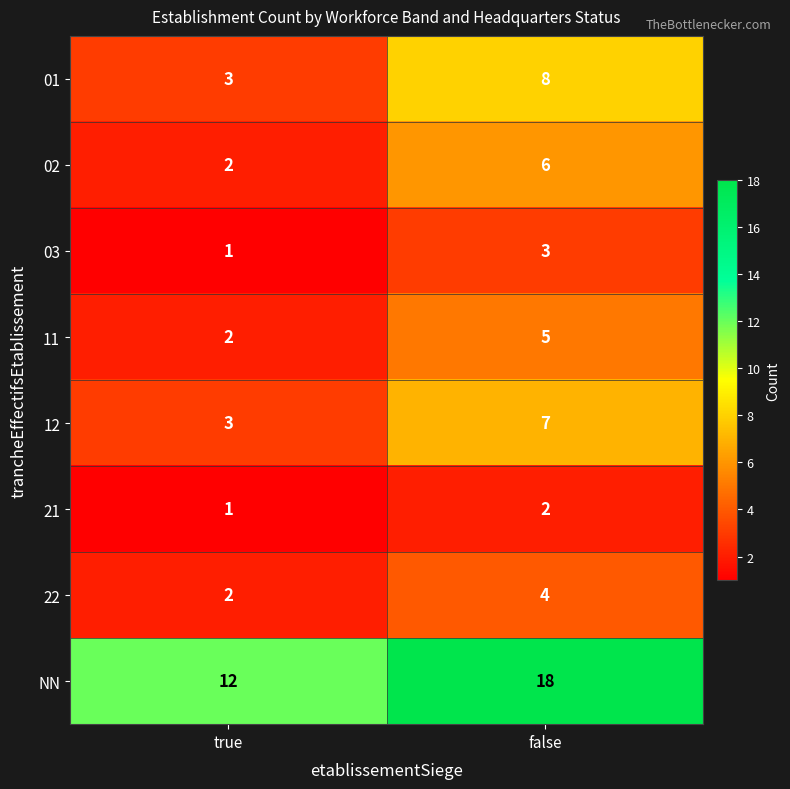

Reading left to right, transcribe all the data shown in this chart.

01: true=3	false=8
02: true=2	false=6
03: true=1	false=3
11: true=2	false=5
12: true=3	false=7
21: true=1	false=2
22: true=2	false=4
NN: true=12	false=18